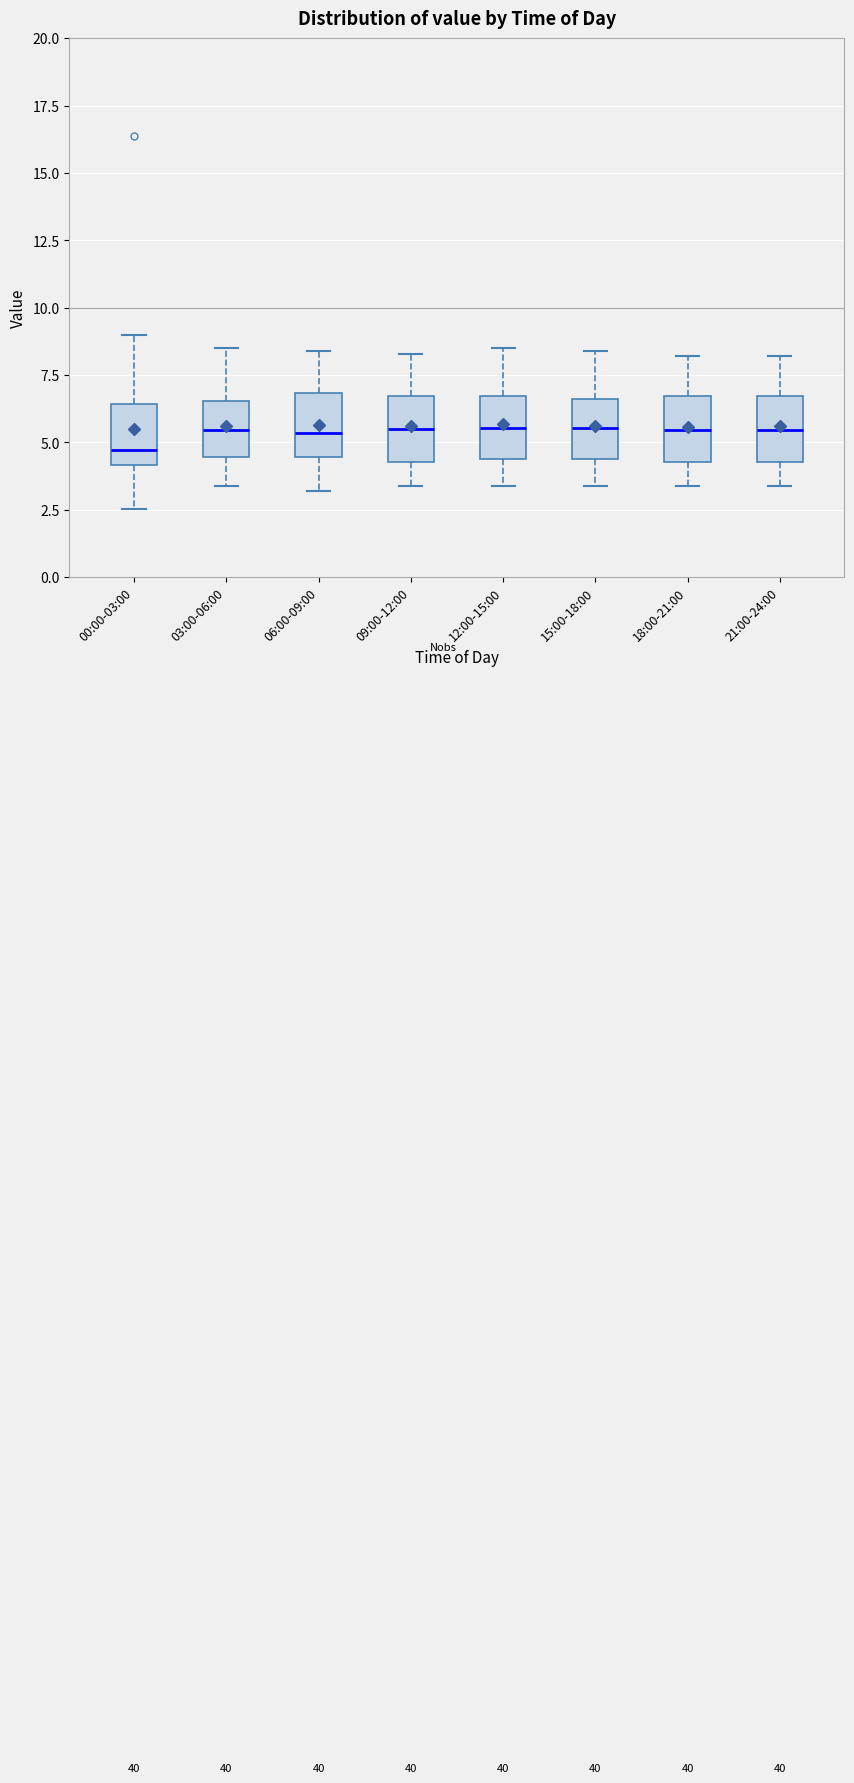

Where is the upper edge of the box for 21:00-24:00 on the y-axis? The values are not printed on the chart, so give them approximately, as read against the axis.

6.5